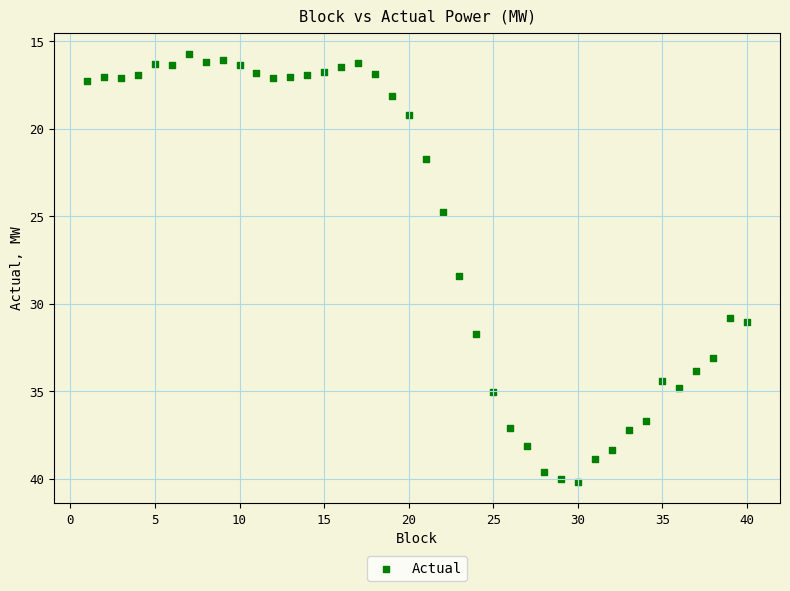

What Y value in the scatter plot is closest to 27?

28.4